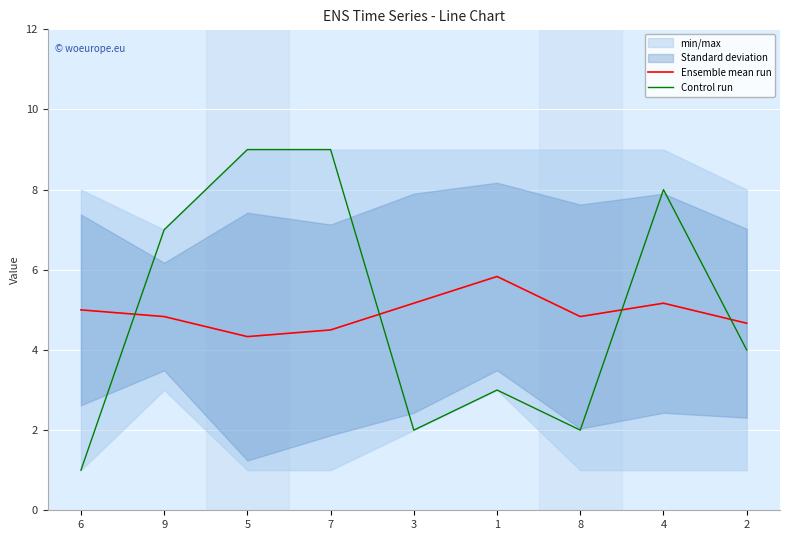

What is the maximum value for Ensemble mean run?

5.8